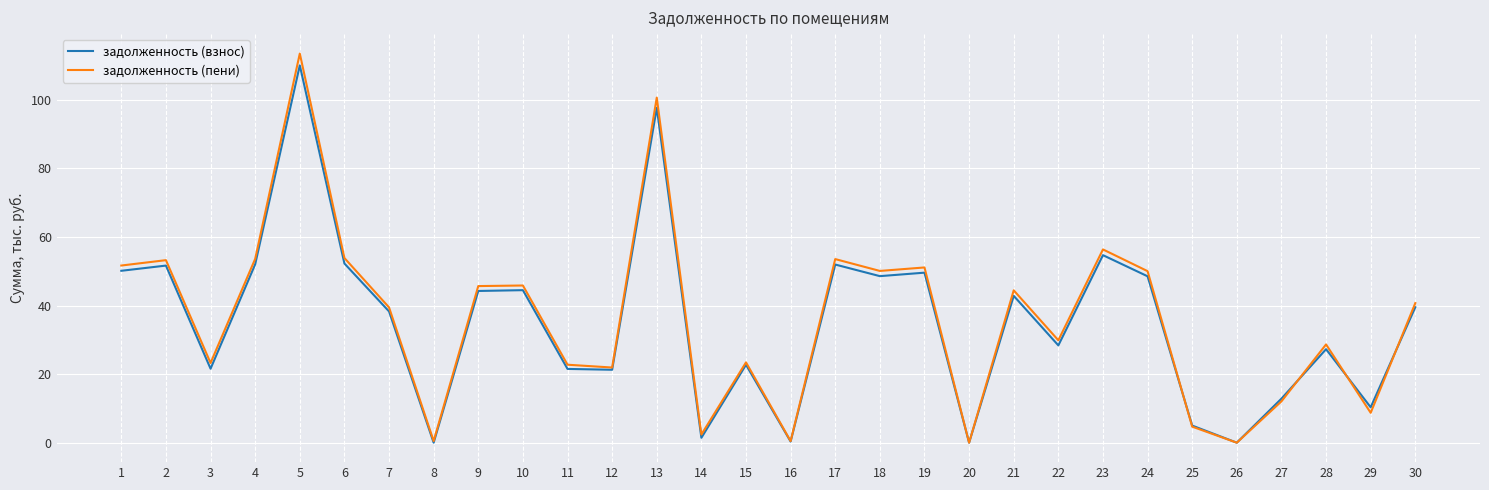

At which category is the sum across all series the highest?

5